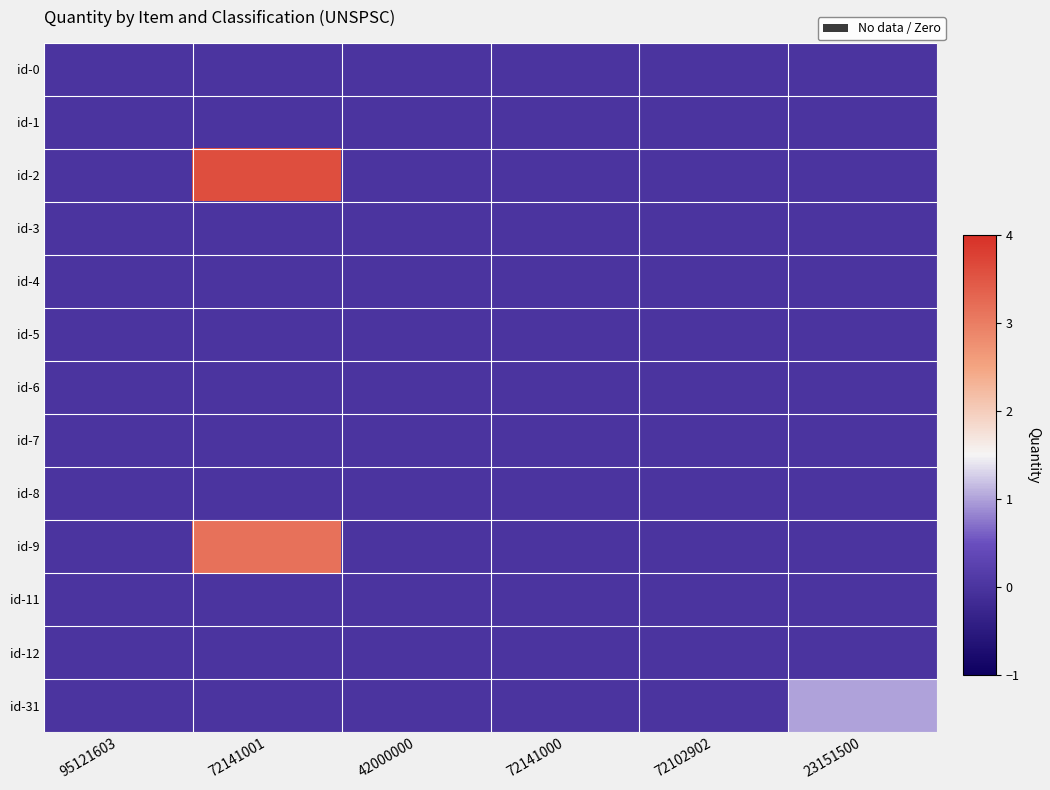

Which series has the largest total across all categories?

id-2